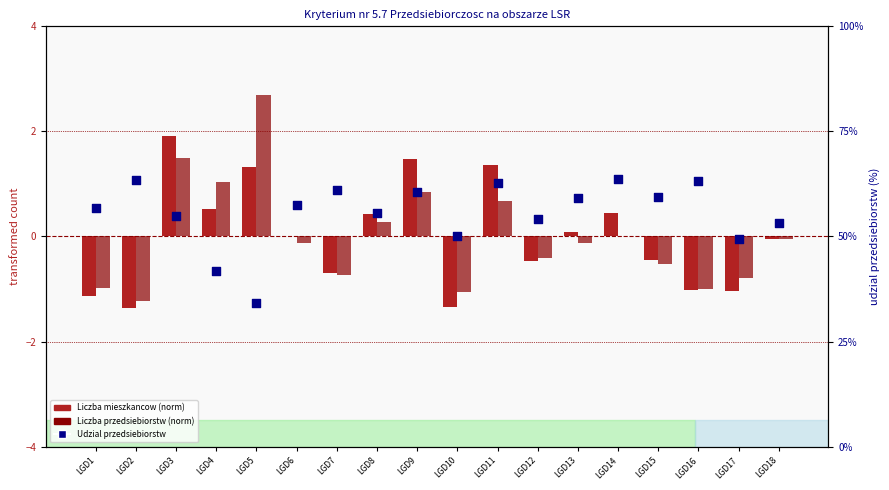

Which series contains the highest Y value?

Liczba przedsiebiorstw (norm)